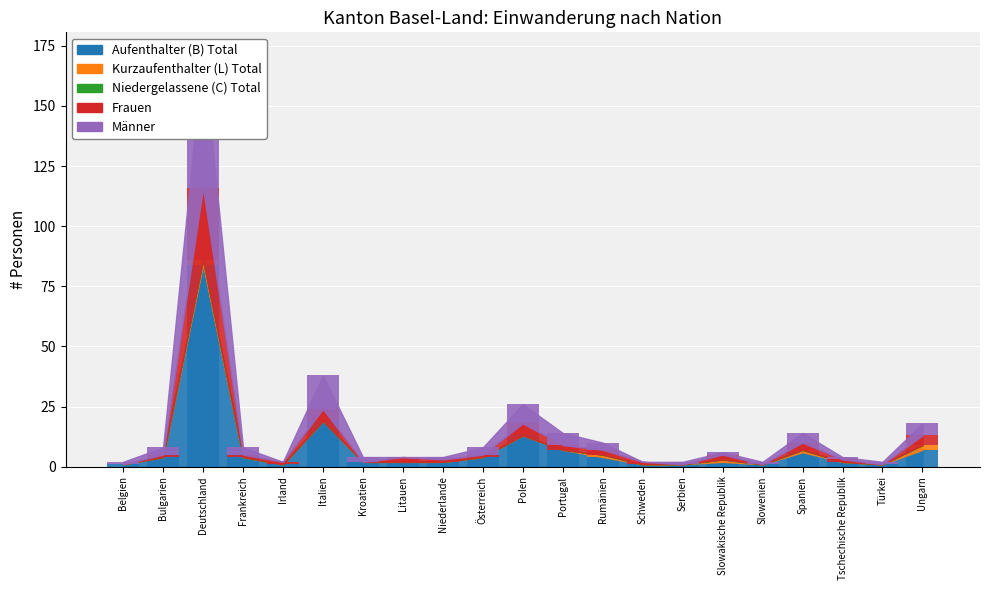

What is the difference between the maximum and minimum values in the Frauen series?

30